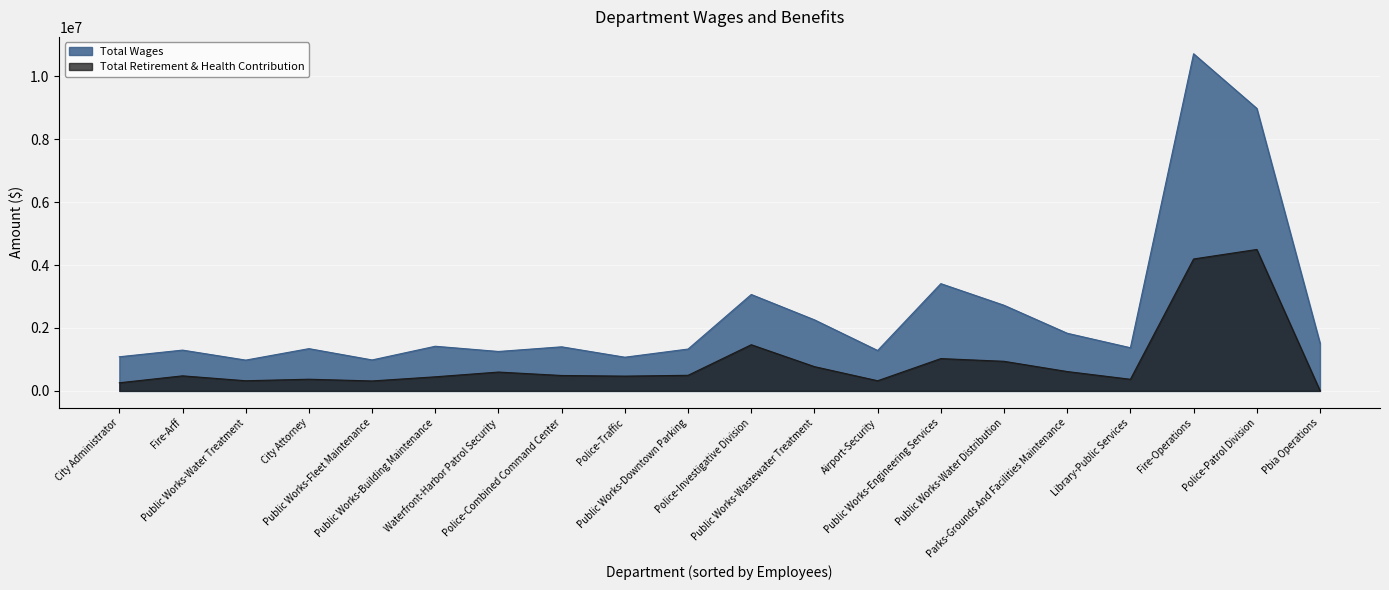

How many values in the Total Wages series exceed 1400832?

10